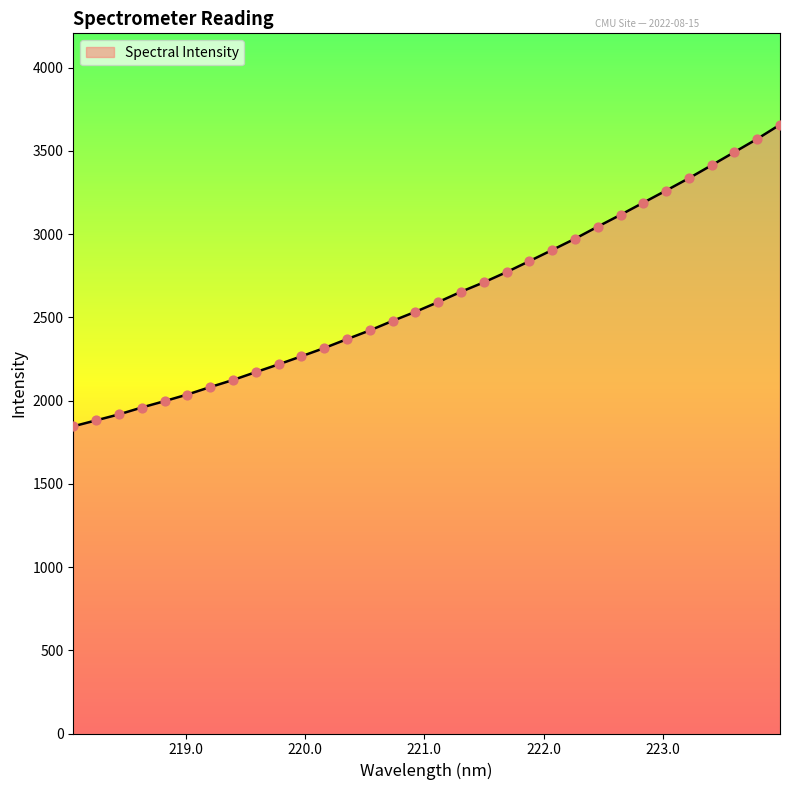

What is the maximum value shown in the chart?

3657.4